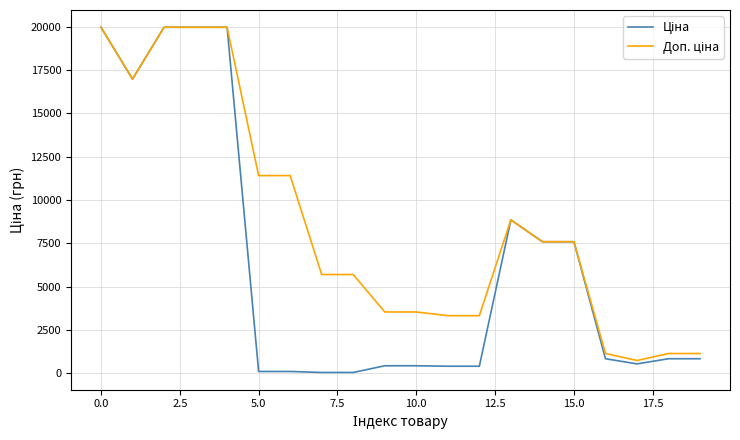

What is the total value across all series at 0.0?

39928.3